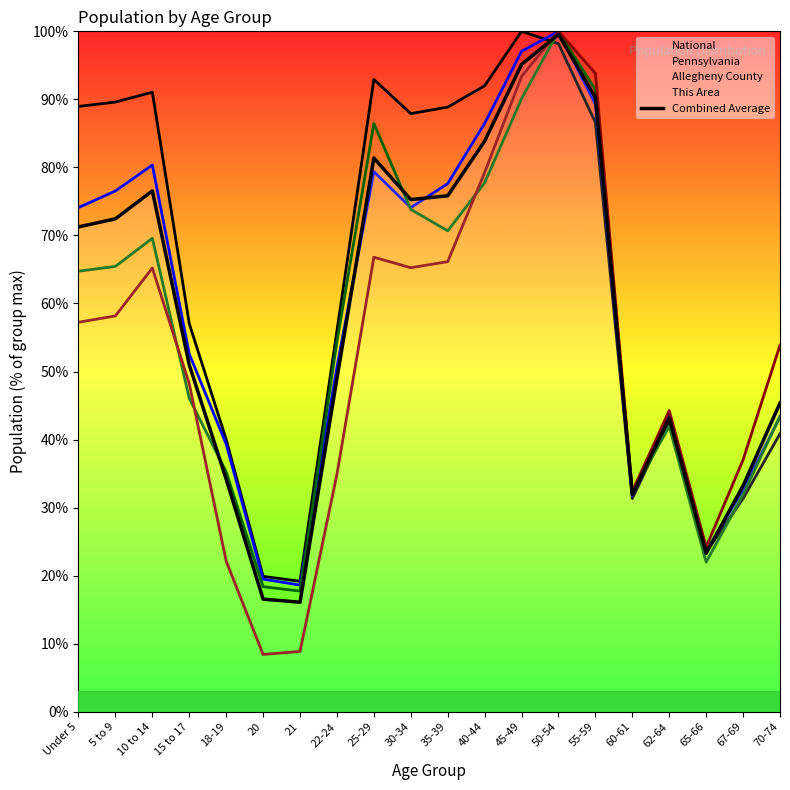

True or false: the data shows 39.4 at Under 5.

False